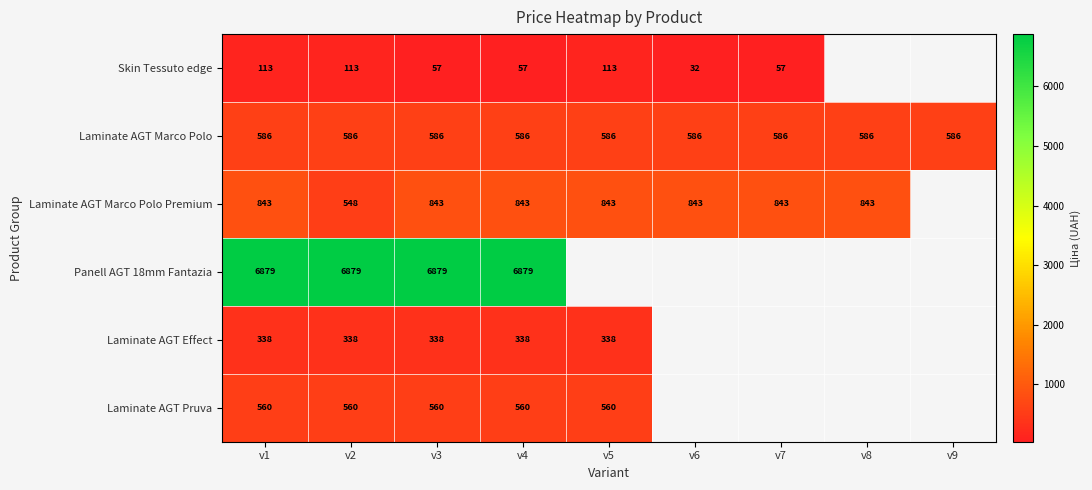

How many categories are shown in the chart?

9